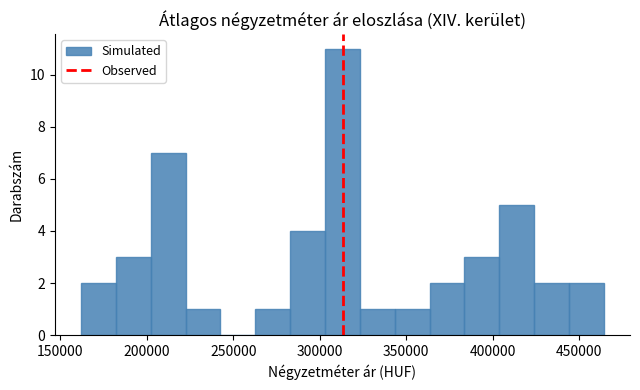

Reading left to right, transcribe this chart: for each bar, give the range it covers on the x-axis and its height. Neither the bar edges nor the heights are printed on the chart, so give them approximately, as read against the axes.

160000 to 180000: 2
180000 to 200000: 3
200000 to 220000: 7
220000 to 240000: 1
240000 to 265000: 0
265000 to 285000: 1
285000 to 305000: 4
305000 to 325000: 11
325000 to 345000: 1
345000 to 365000: 1
365000 to 385000: 2
385000 to 405000: 3
405000 to 425000: 5
425000 to 445000: 2
445000 to 465000: 2